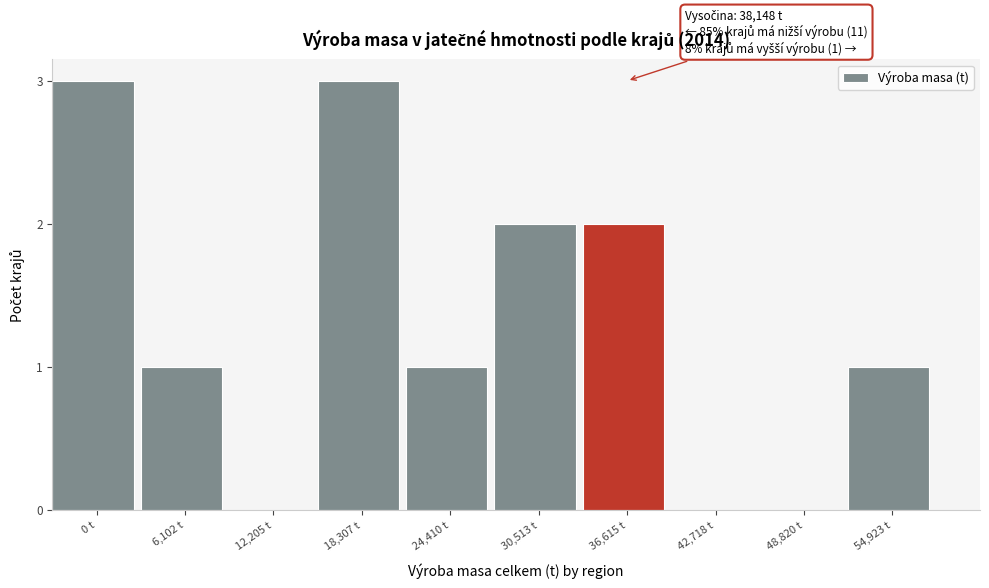

Reading left to right, what are all the values shown in this chart?

0 t=3	6,102 t=1	12,205 t=0	18,307 t=3	24,410 t=1	30,513 t=2	36,615 t=2	42,718 t=0	48,820 t=0	54,923 t=1